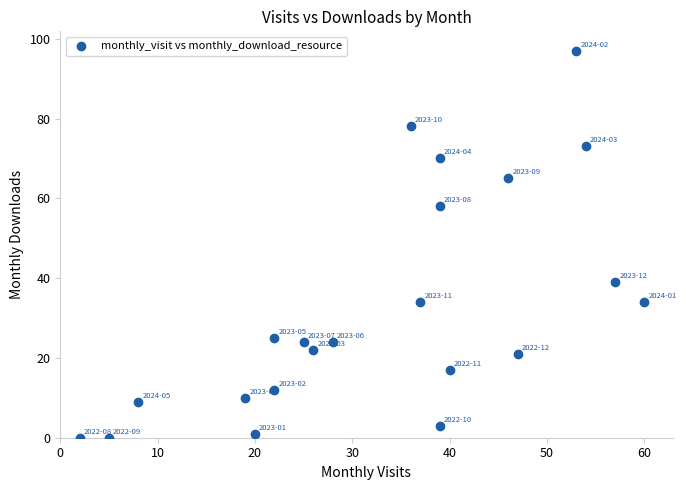

What is the range of X values (max minus min)?

58